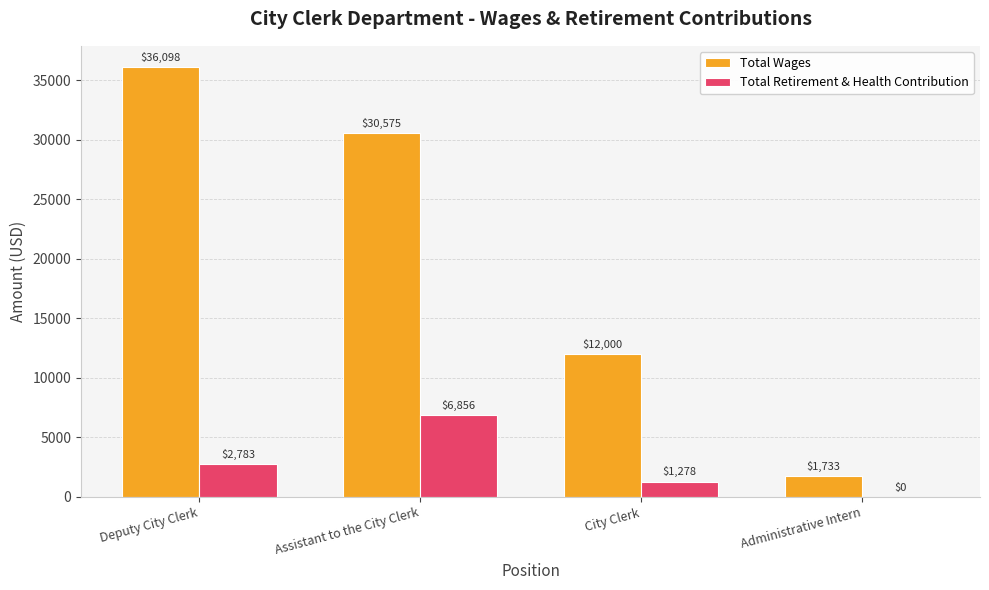

True or false: Total Wages has a value of 30575 at Assistant to the City Clerk.

True